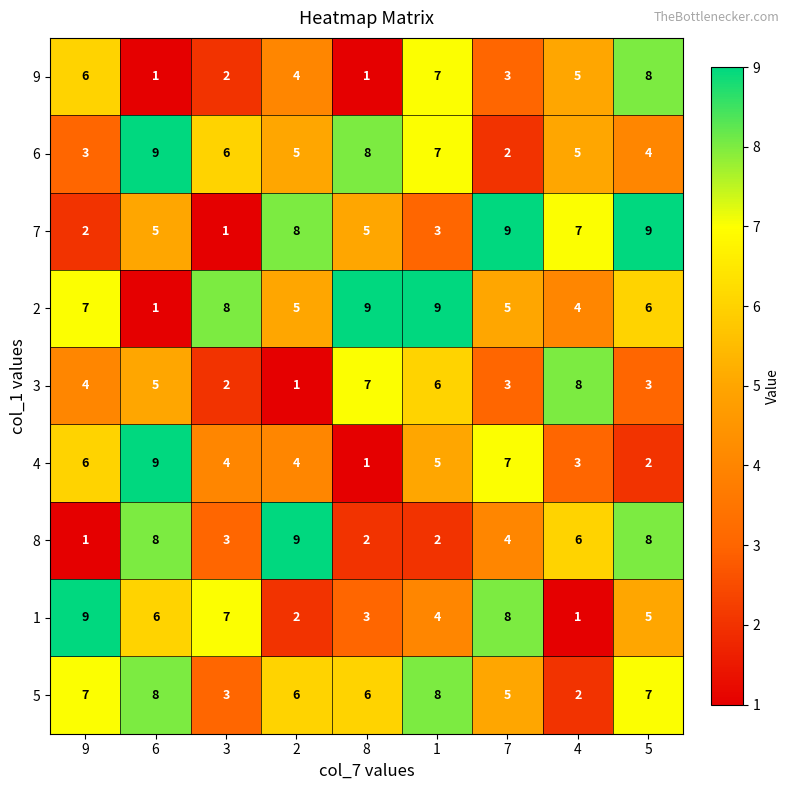

What is the average value of the 9 series?

4